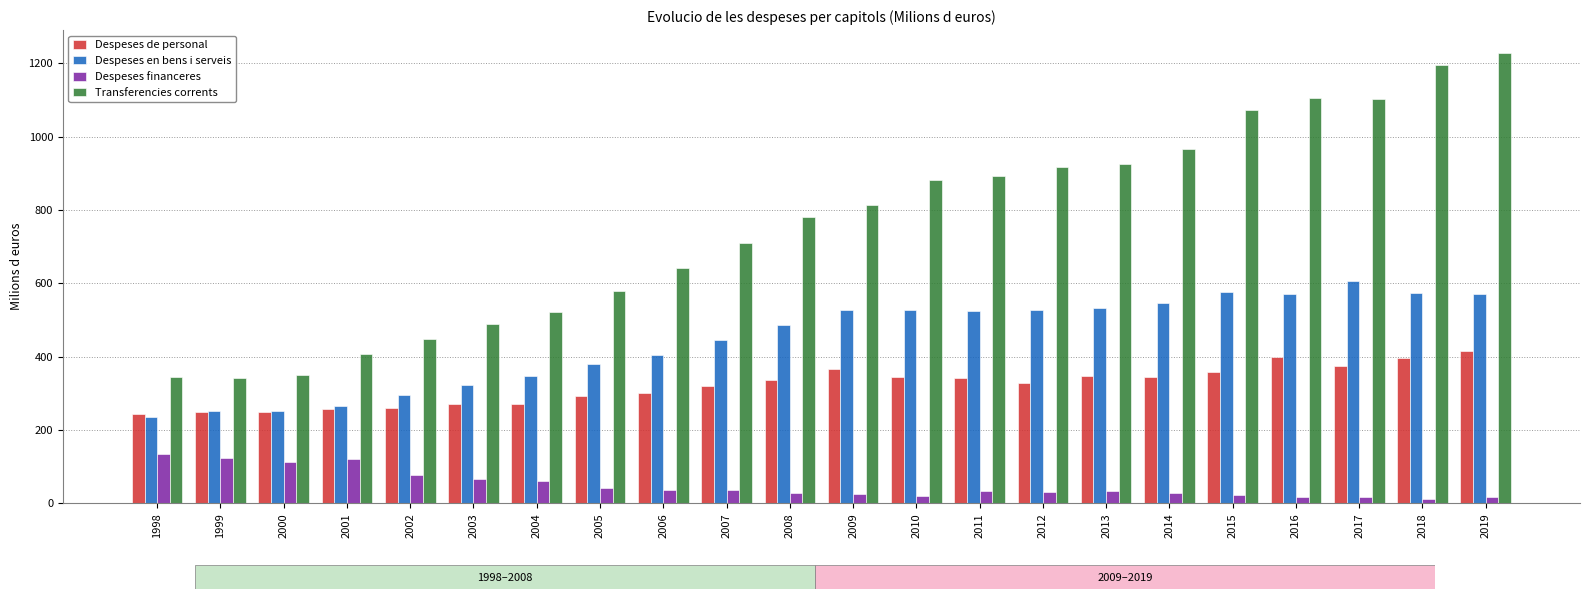

Rank the series at 2009 from lowest to highest value.

Despeses financeres, Despeses de personal, Despeses en bens i serveis, Transferencies corrents